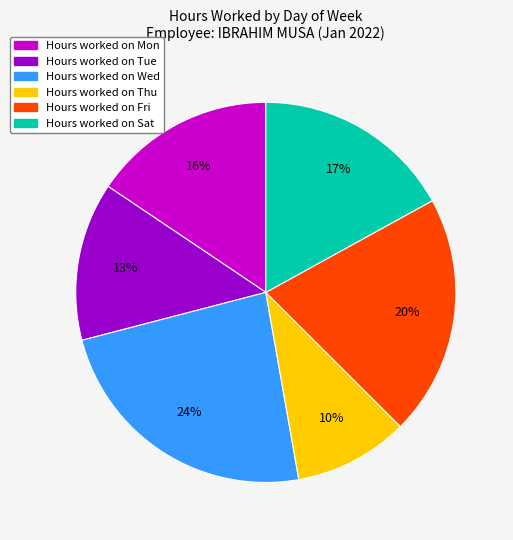

To the nearest percent, what is the average slice percentage?

17%